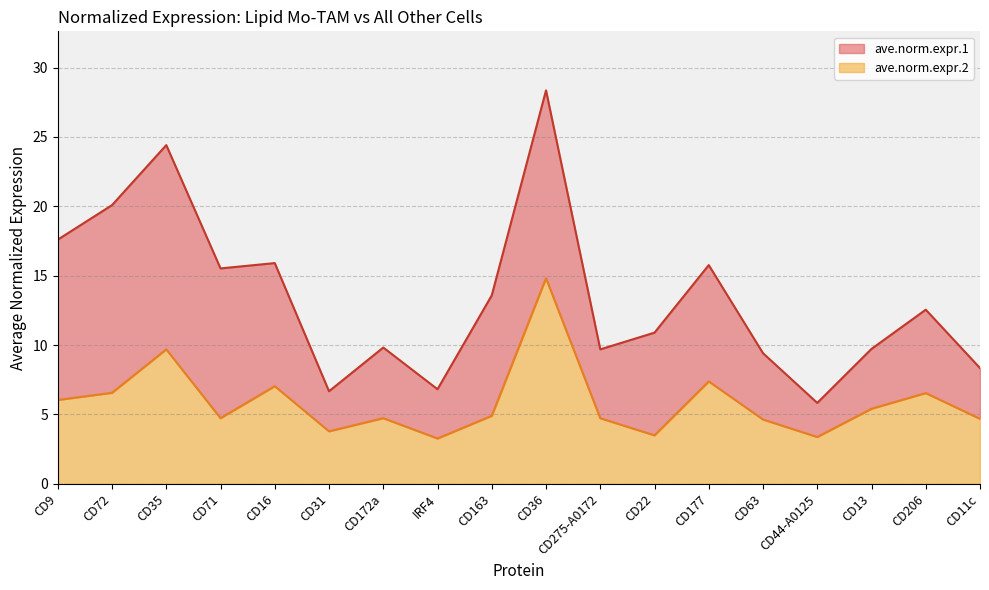

Count the number of data series in this chart.

2